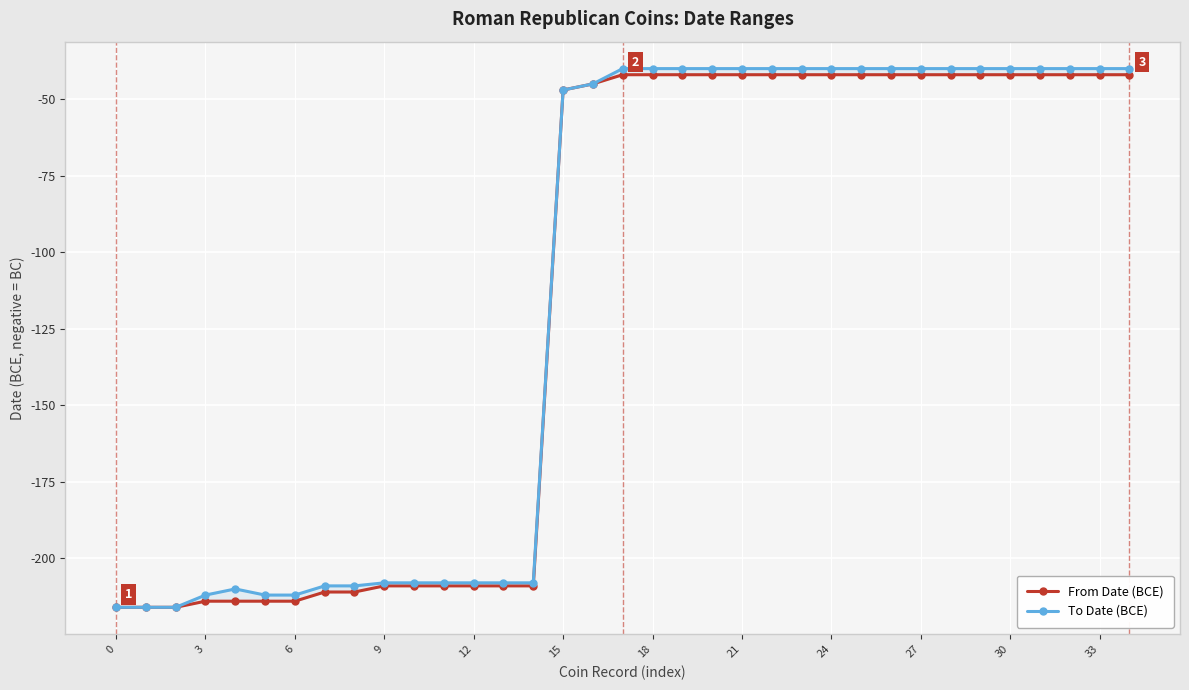

The value of From Date (BCE) at 17 is -42. True or false?

True